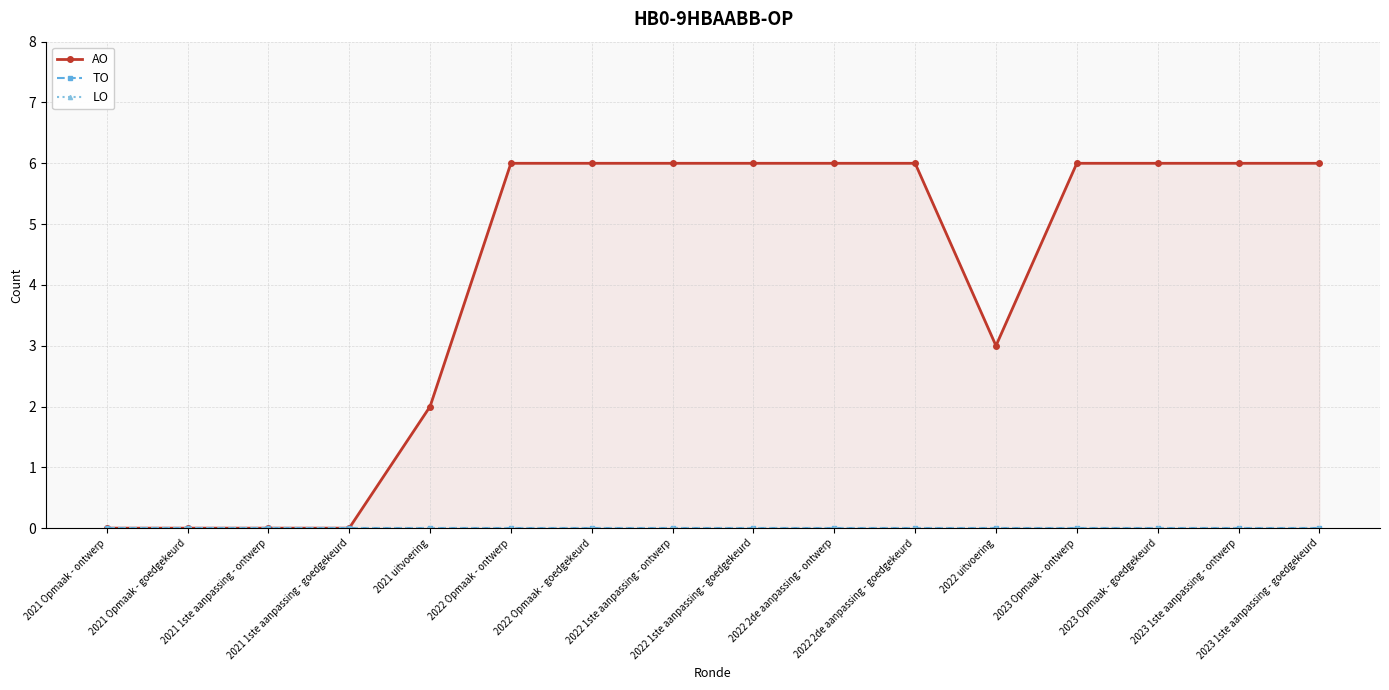

True or false: TO and LO cross at least once.

False